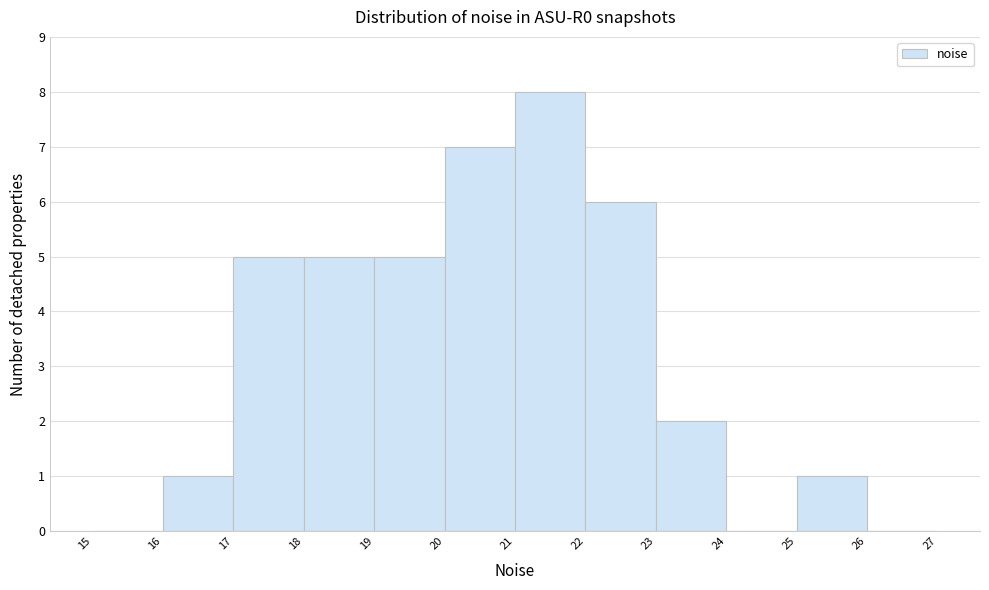

Which range on the x-axis has the tallest bar?

21 to 22